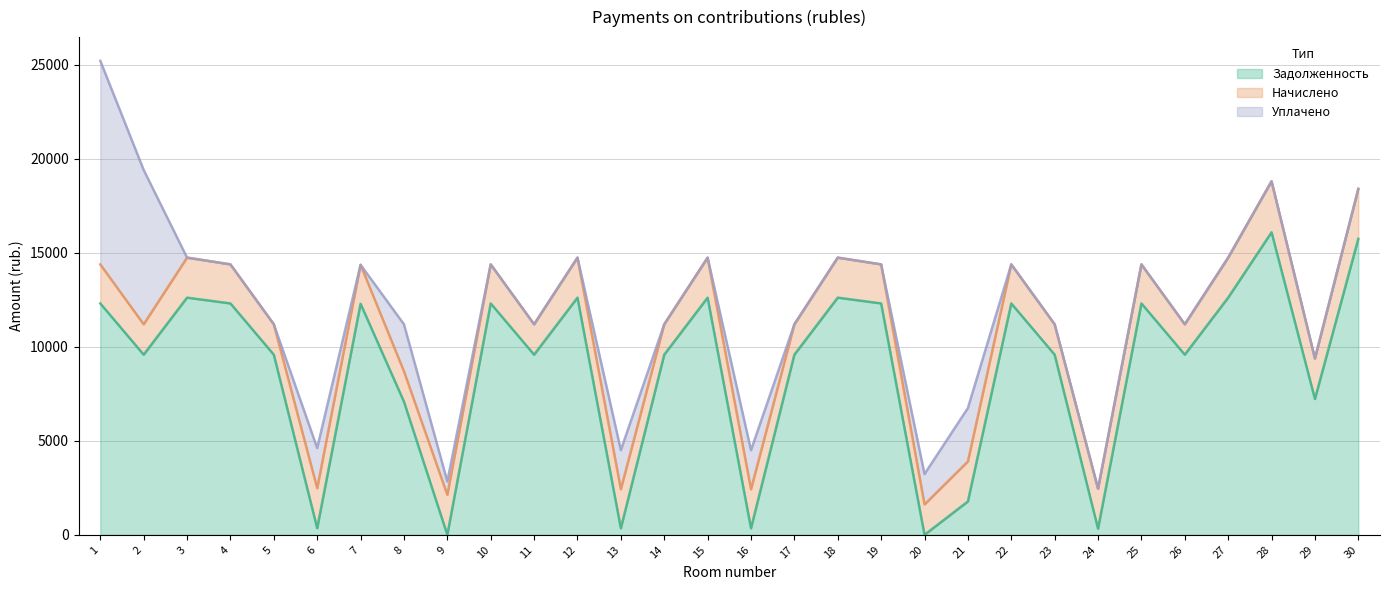

What is the total value across all series at 12?

14743.1